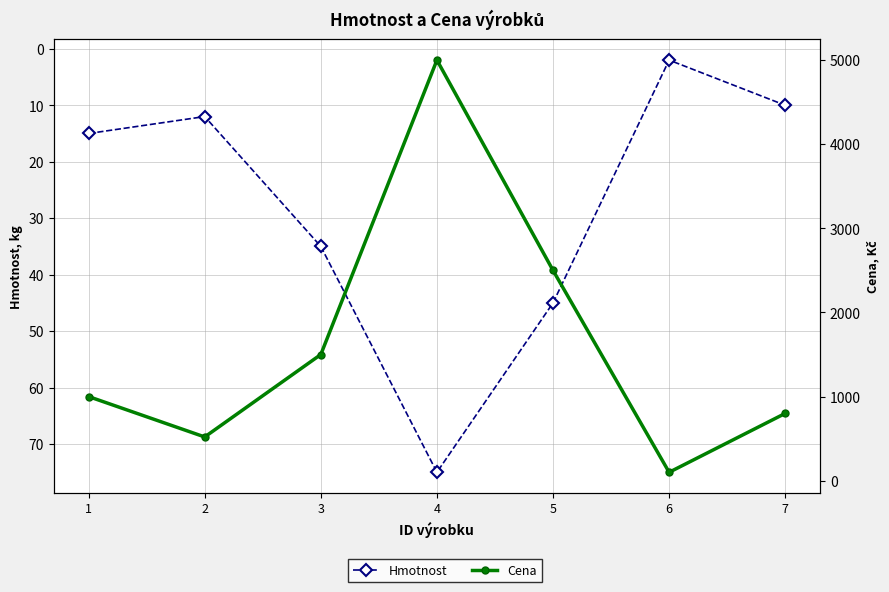

List the series in order of their overall mean, lowest first.

Hmotnost, Cena